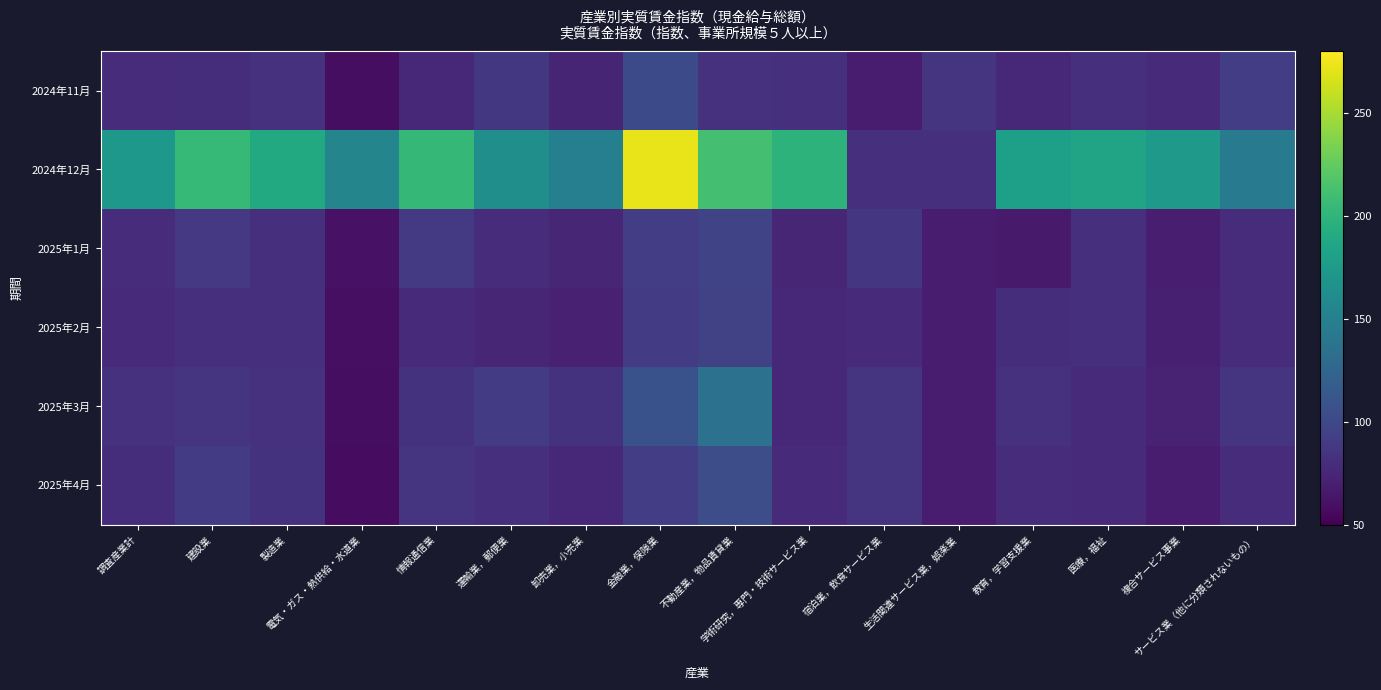

Rank the series by their maximum value, from highest to lowest.

2024年12月, 2025年3月, 2025年4月, 2024年11月, 2025年1月, 2025年2月